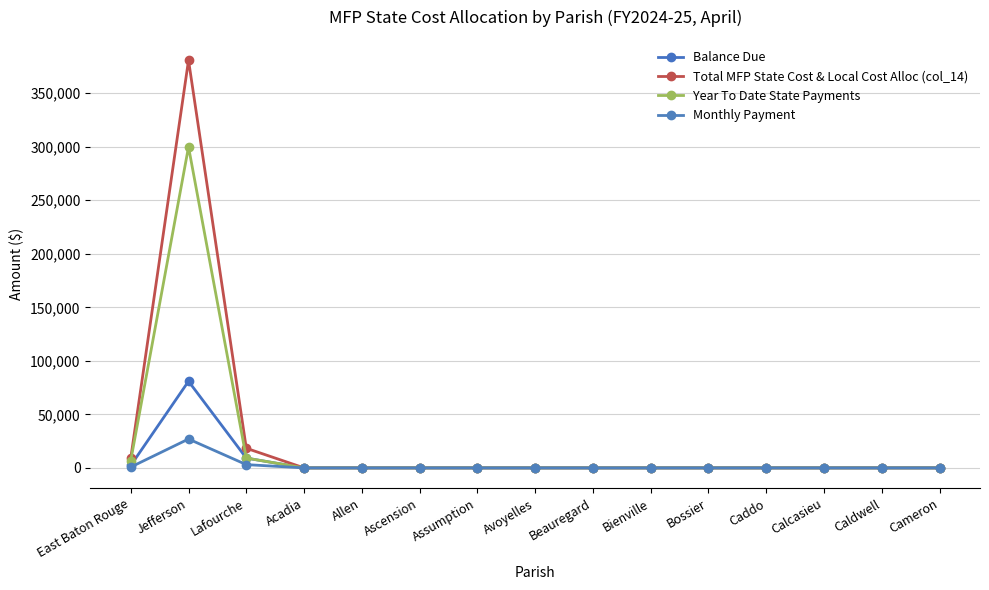

How many data points in Balance Due are above 0?

3